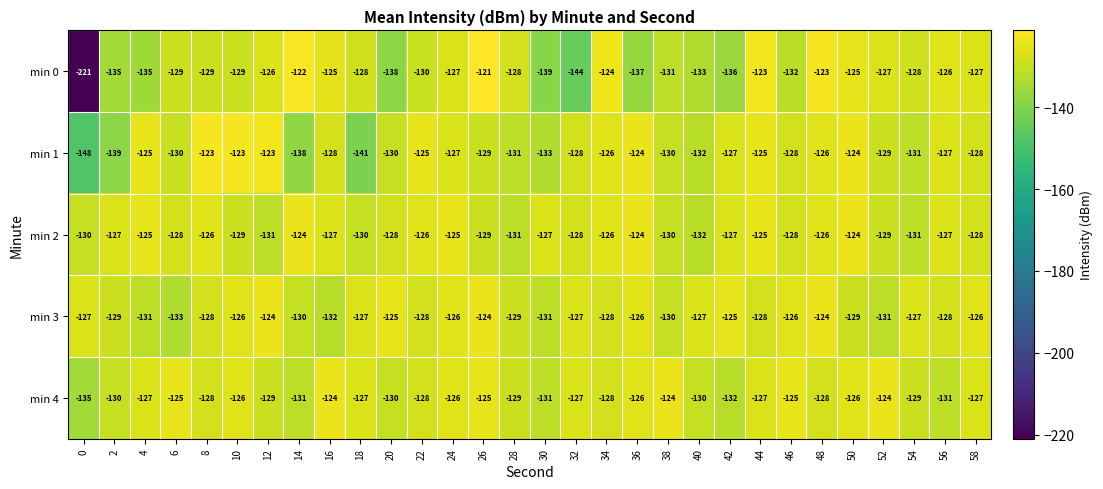

At which category is the sum across all series the highest?

48